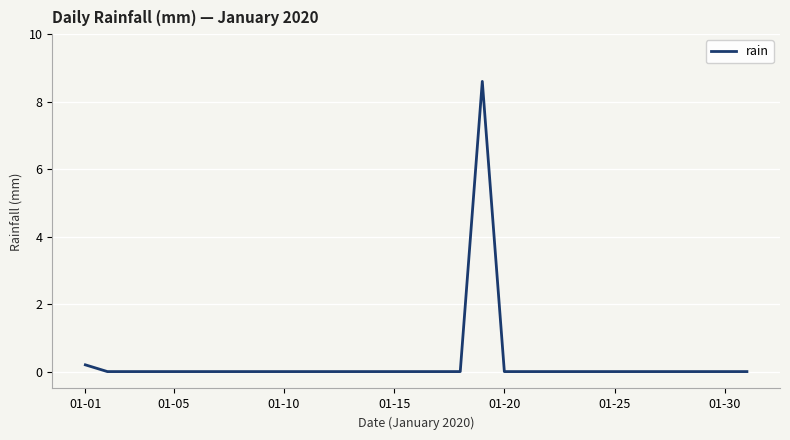

Is this an area chart (filled region under the line)?

No